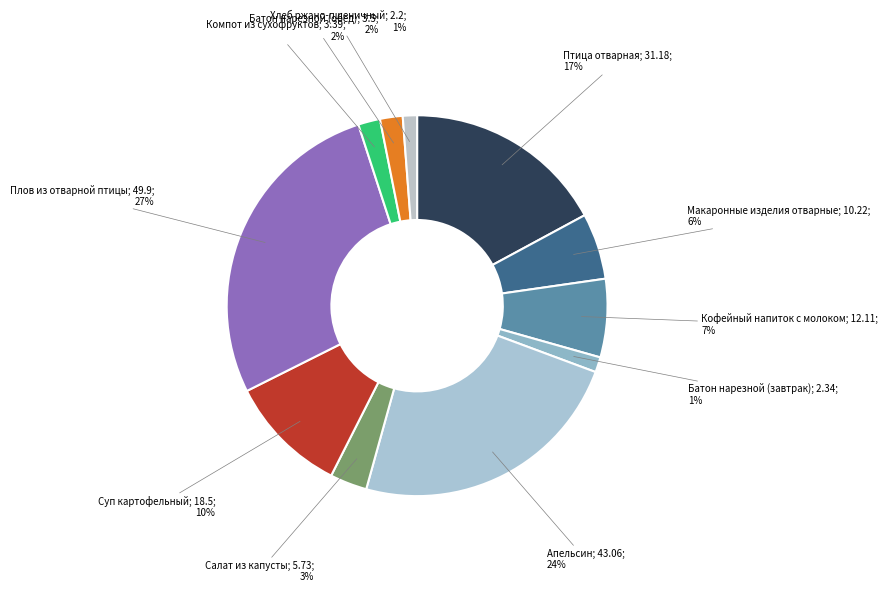

How many segments does this pie chart have?

11